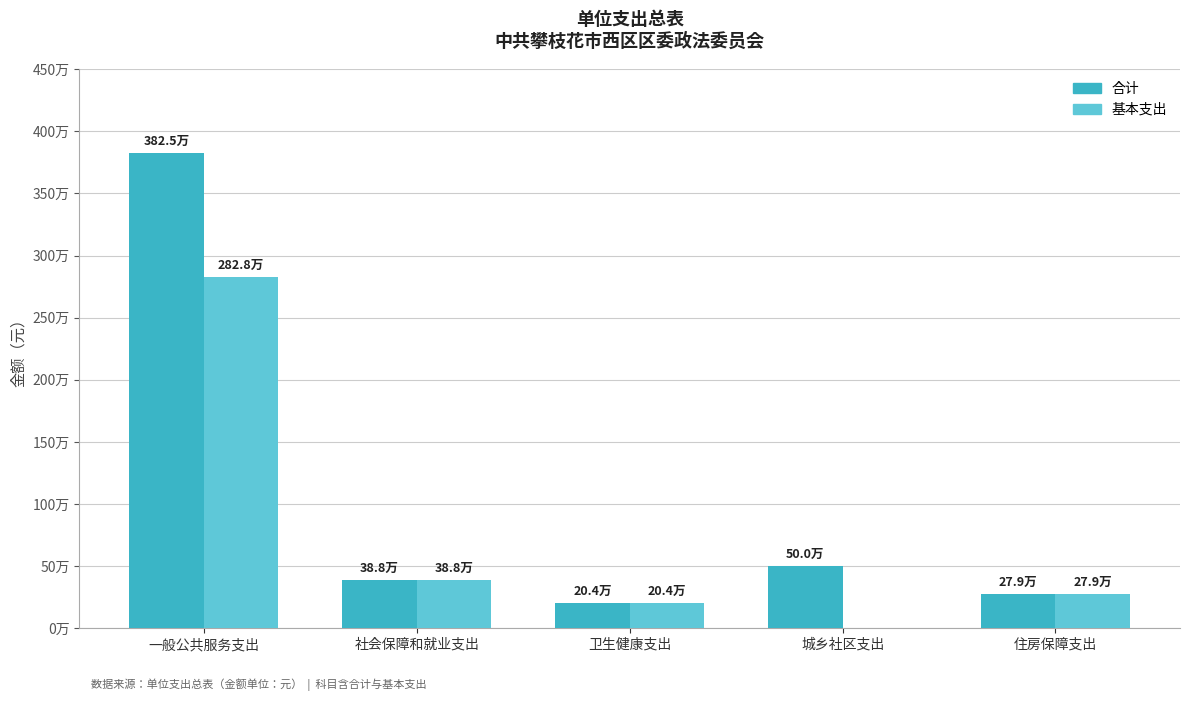

Rank the series by their average value, from highest to lowest.

合计, 基本支出